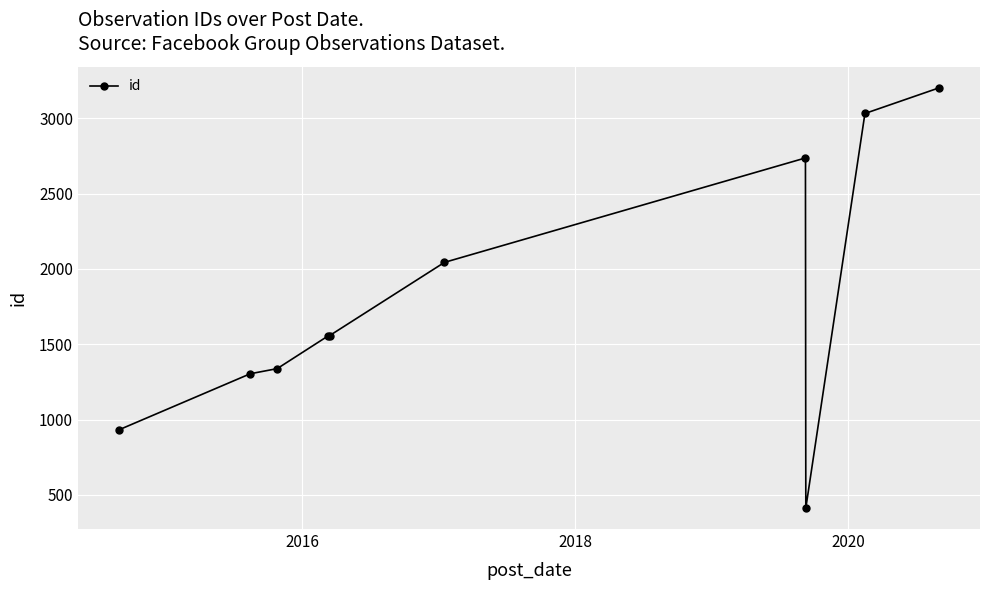

What is the minimum value shown in the chart?

413